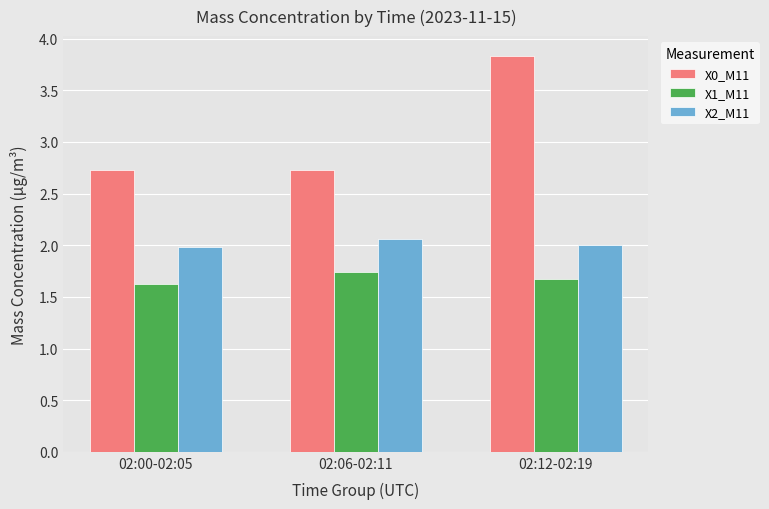

Are the bars grouped side by side (vs. stacked)?

Yes